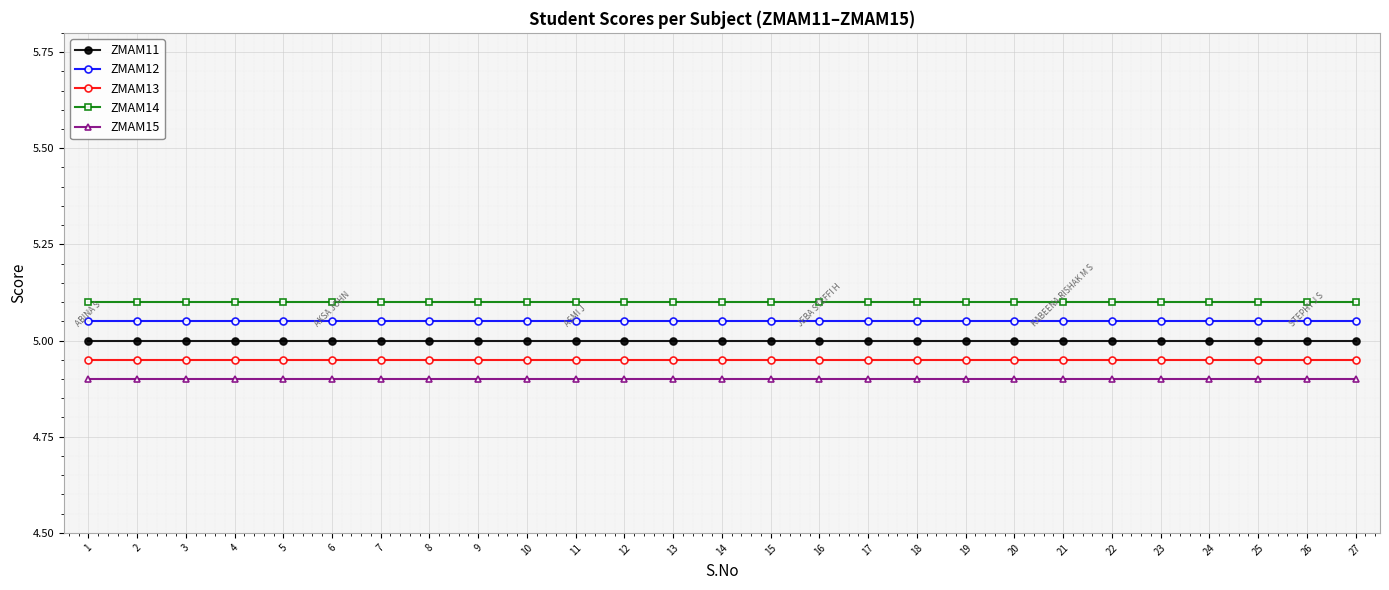

How many lines are shown in the chart?

5